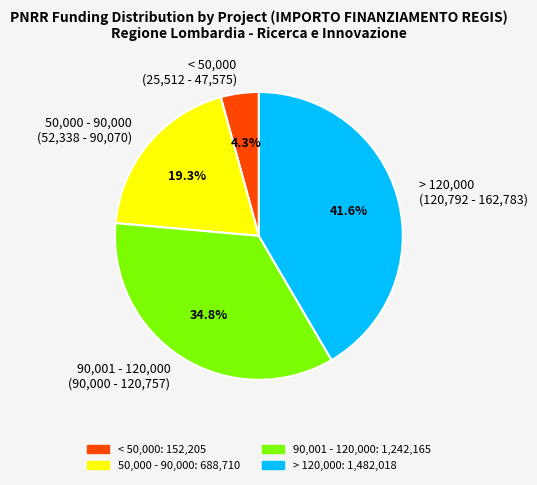

Approximately how many times larger is the value at > 120,000 (120,792 - 162,783) compared to 90,001 - 120,000 (90,000 - 120,757)?

1.2